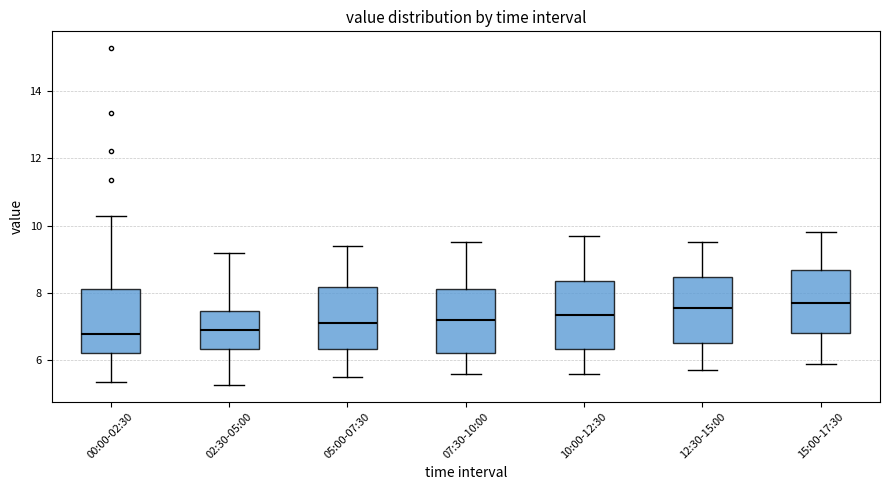

Reading left to right, read every box against the y-axis: the position of its median line, the range the box covers, and the ends of its whiskers. The values are not printed on the chart, so give them approximately, as read against the axis.

00:00-02:30: median 6.8, box 6.2 to 8.2, whiskers 5.4 to 10.4
02:30-05:00: median 7.0, box 6.4 to 7.4, whiskers 5.2 to 9.2
05:00-07:30: median 7.2, box 6.4 to 8.2, whiskers 5.6 to 9.4
07:30-10:00: median 7.2, box 6.2 to 8.2, whiskers 5.6 to 9.6
10:00-12:30: median 7.4, box 6.4 to 8.4, whiskers 5.6 to 9.8
12:30-15:00: median 7.6, box 6.6 to 8.4, whiskers 5.8 to 9.6
15:00-17:30: median 7.8, box 6.8 to 8.6, whiskers 6.0 to 9.8